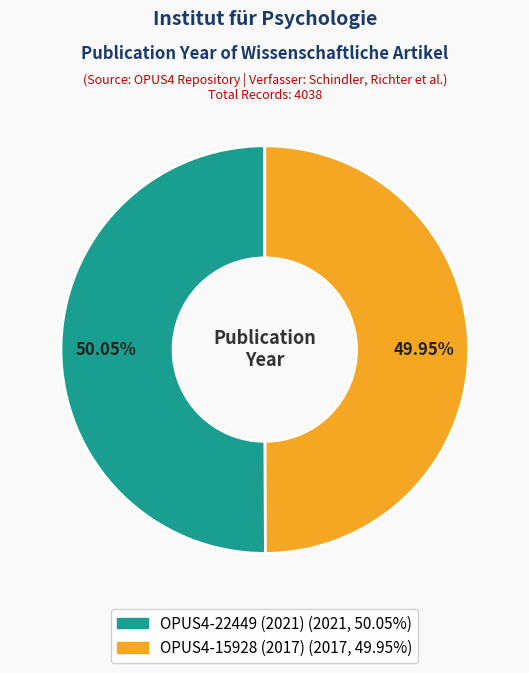

Is it true that OPUS4-22449 (2021) is 50% of the pie?

True